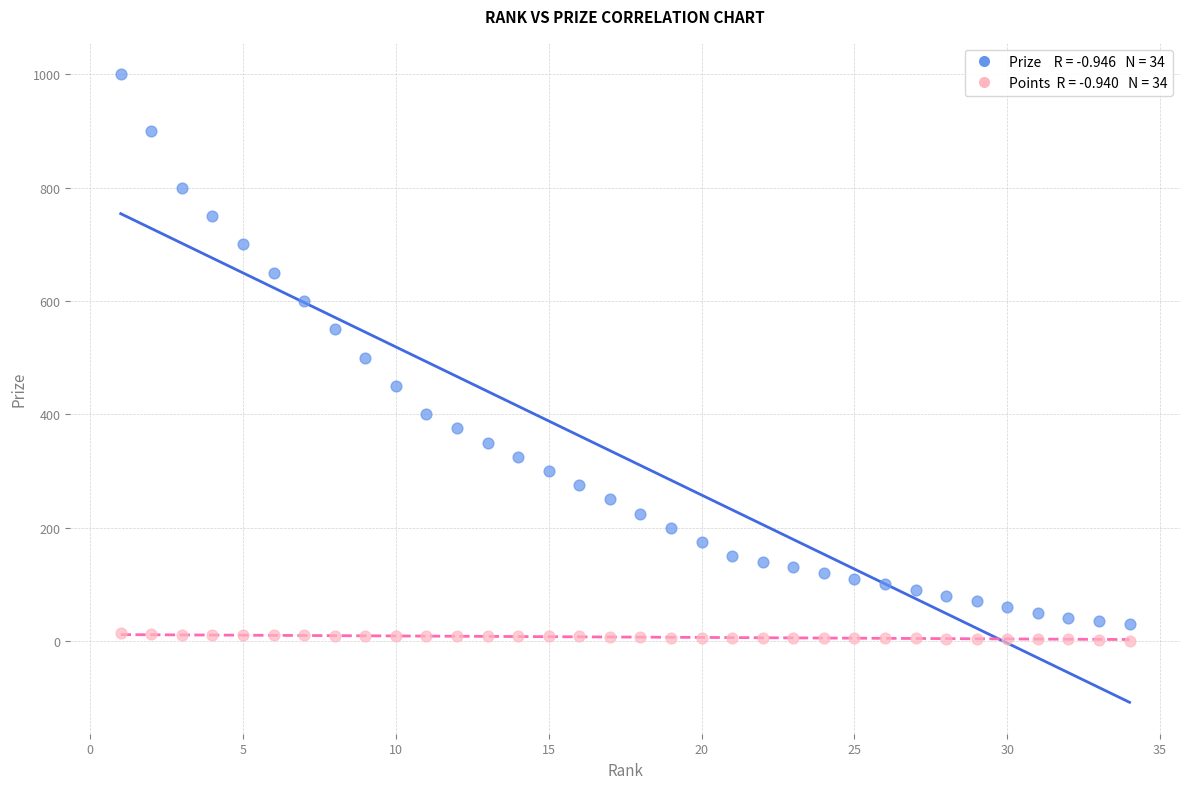

Across all data points, what is the range of Y values (max minus min)?

1000